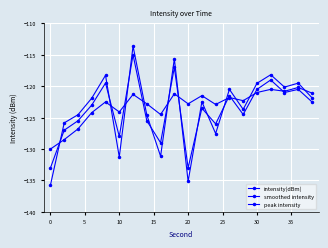

What is the greatest value displayed?

-113.6